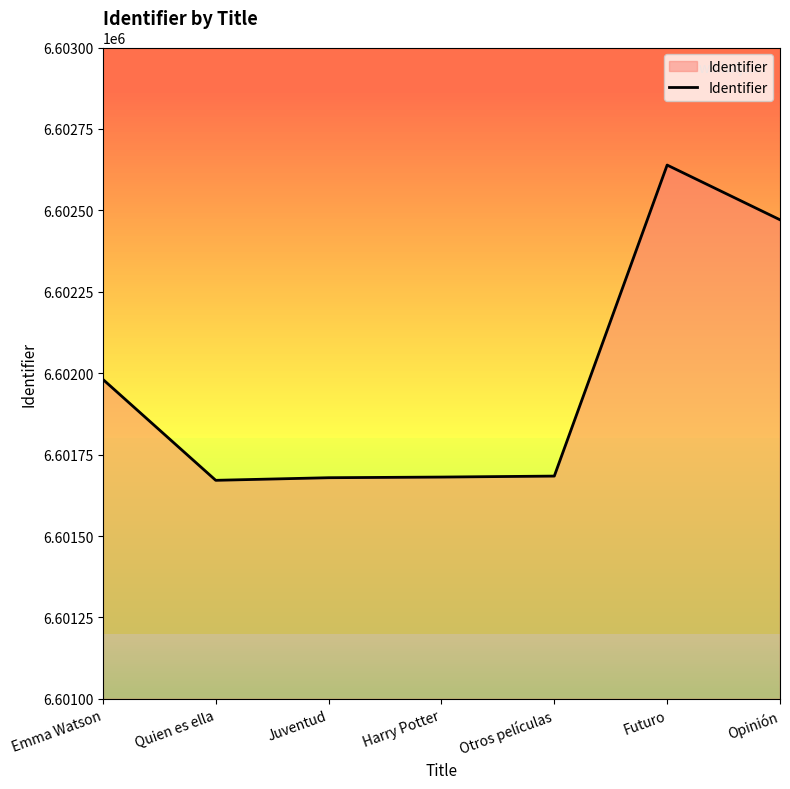

What is the ratio of the value at Opinión to the value at Quien es ella?

1.0